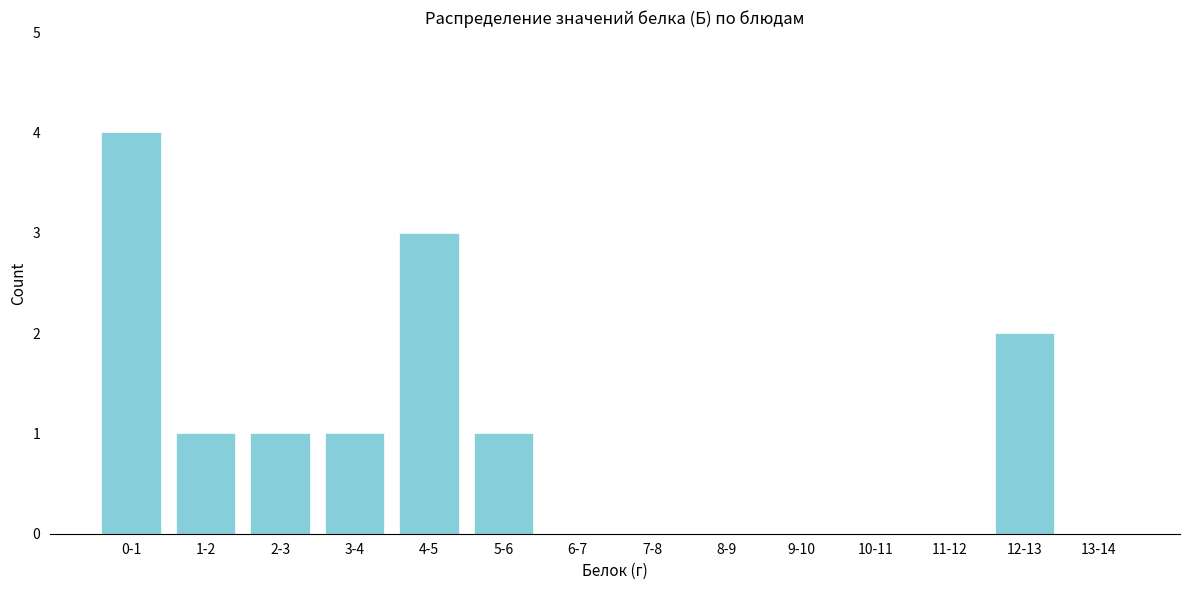

Reading left to right, transcribe all the data shown in this chart.

0-1=4	1-2=1	2-3=1	3-4=1	4-5=3	5-6=1	6-7=0	7-8=0	8-9=0	9-10=0	10-11=0	11-12=0	12-13=2	13-14=0